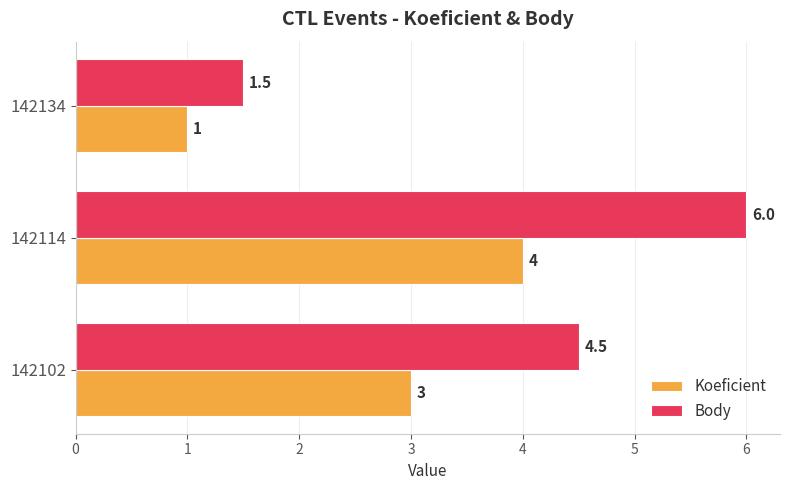

At how many categories does at least one series exceed 5?

1